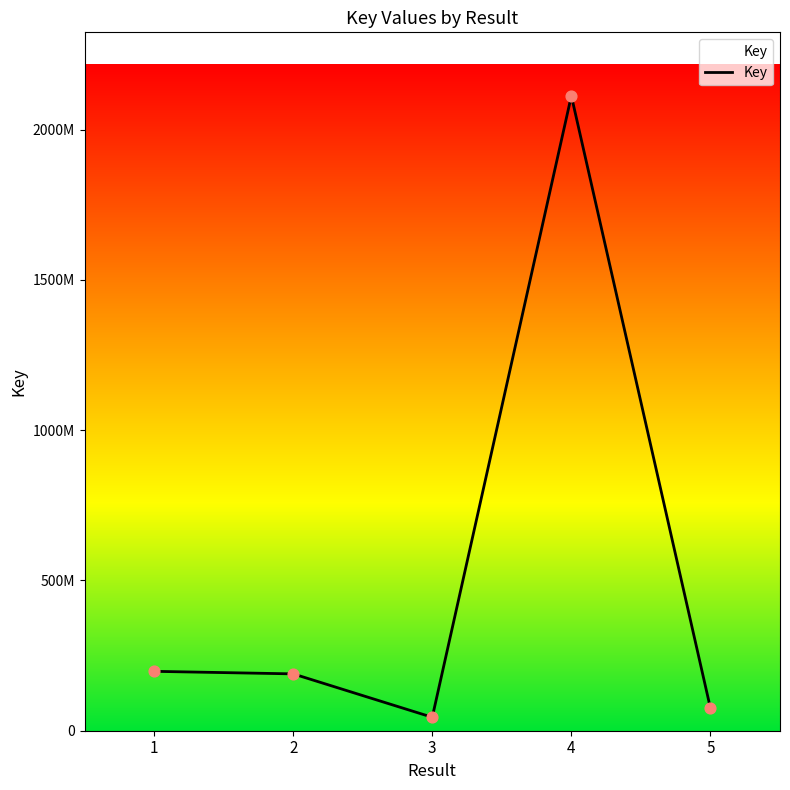

Between 1 and 5, which is larger?

1